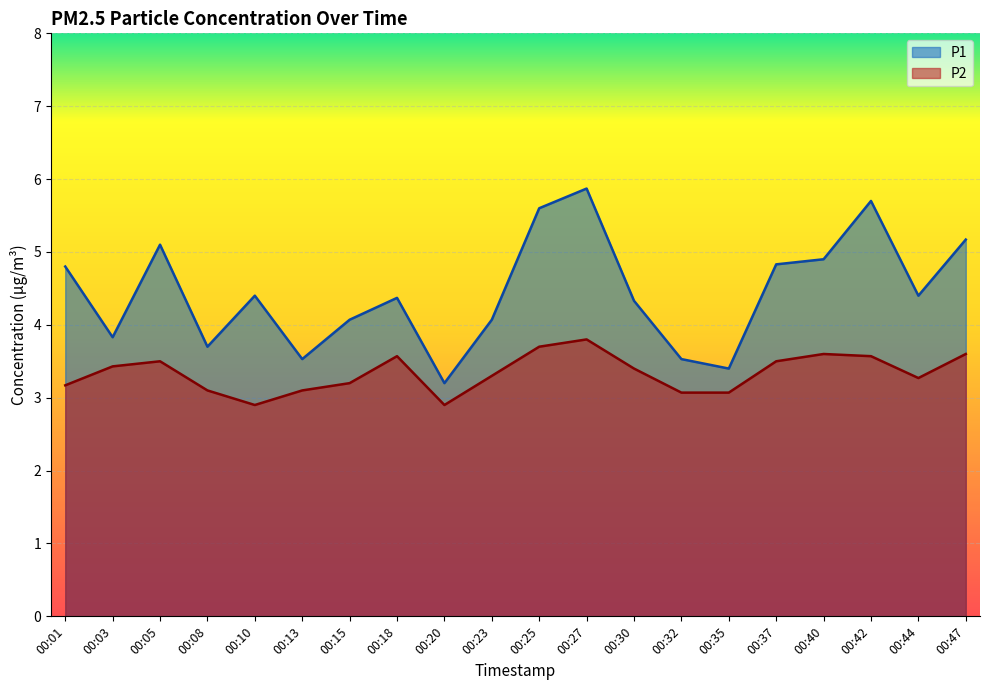

Is it true that P1 equals 3.1 at 00:10?

False